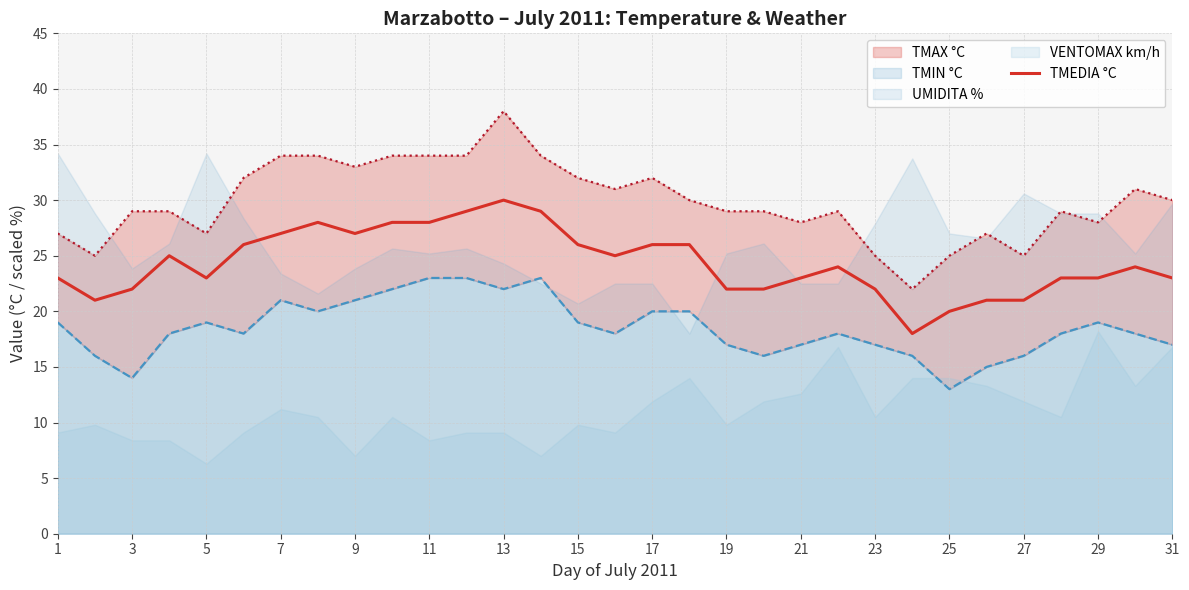

Is it true that TMEDIA °C equals 16 at 13?

False